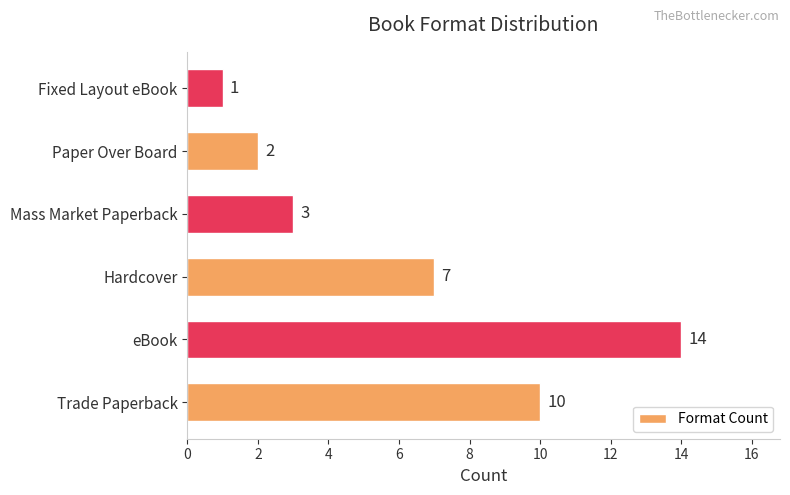

Is it true that the value at Mass Market Paperback is 1?

False